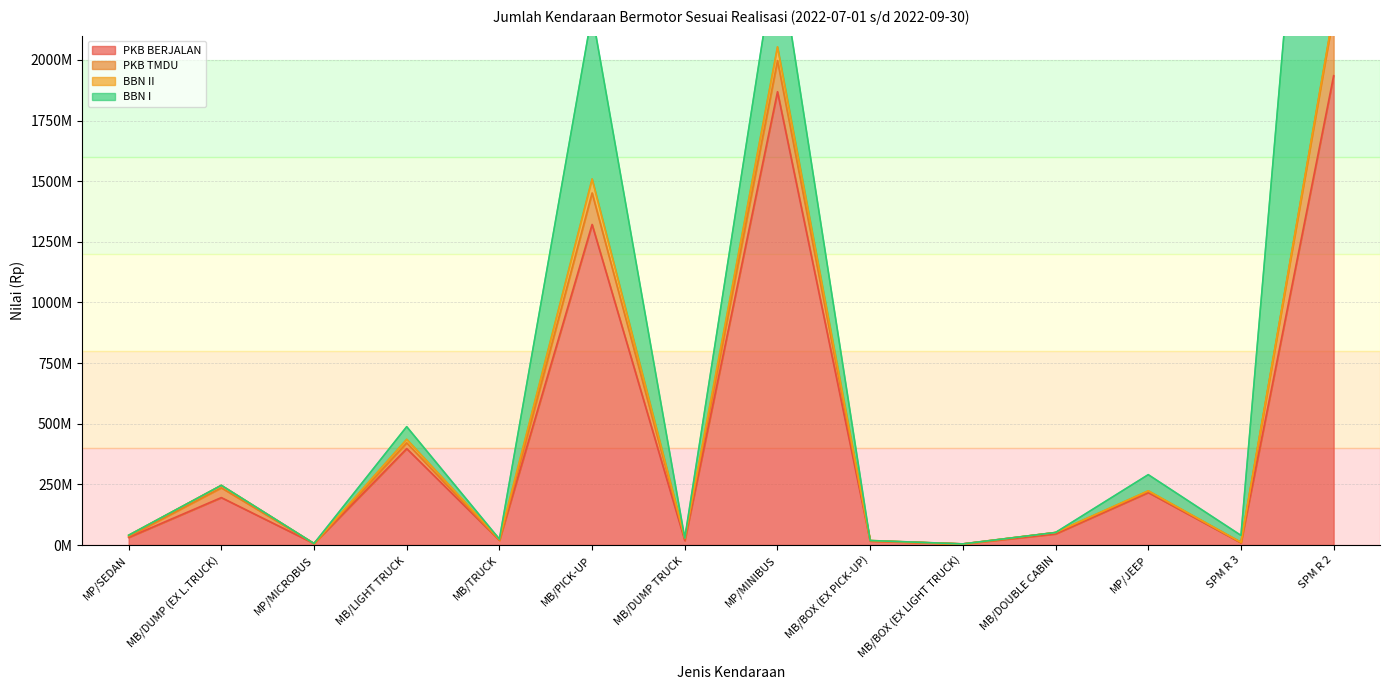

What is the difference between the highest and lowest values at MP/SEDAN?

8977387